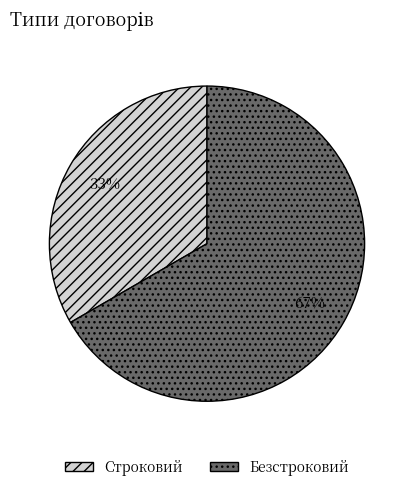

To the nearest percent, what percentage of the pie is Безстроковий?

67%